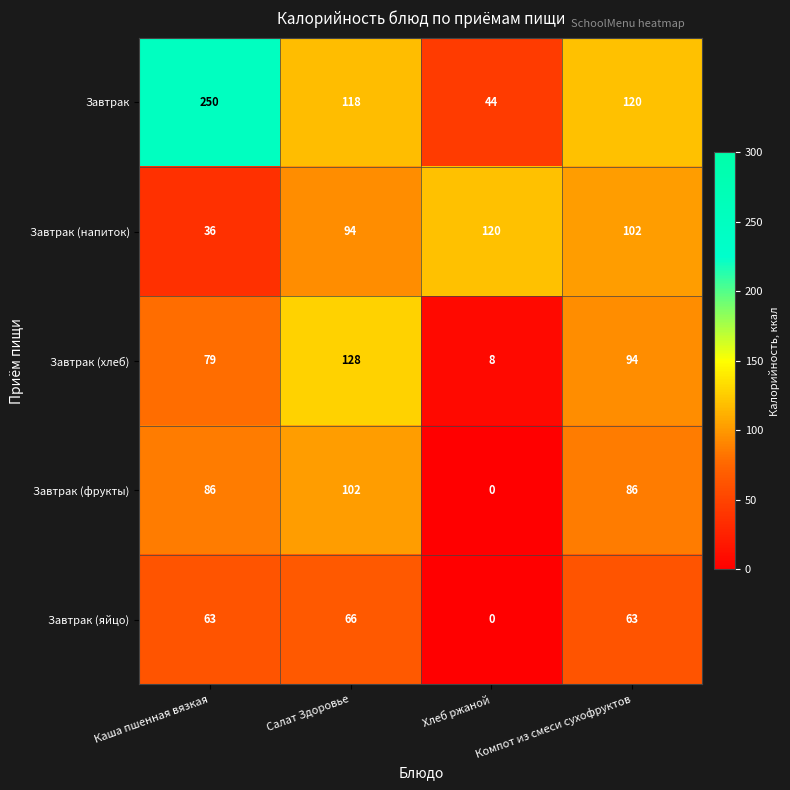

Which series has the largest total across all categories?

Завтрак